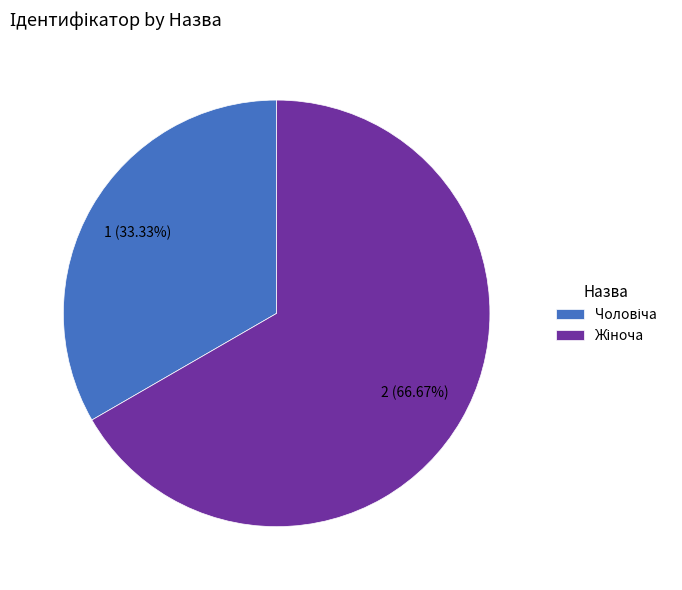

To the nearest percent, what is the difference between the largest and smallest slice percentages?

33%